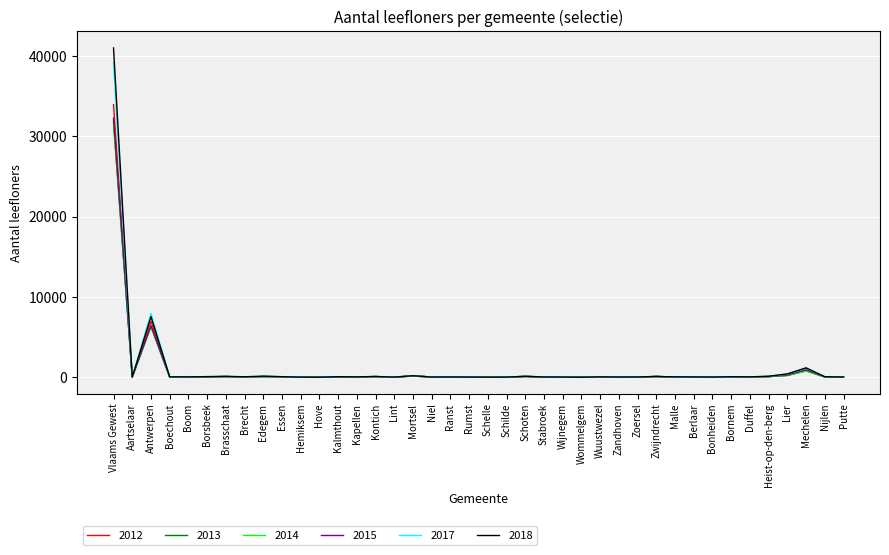

True or false: 2014 has more than 2 points higher than both neighbors.

True